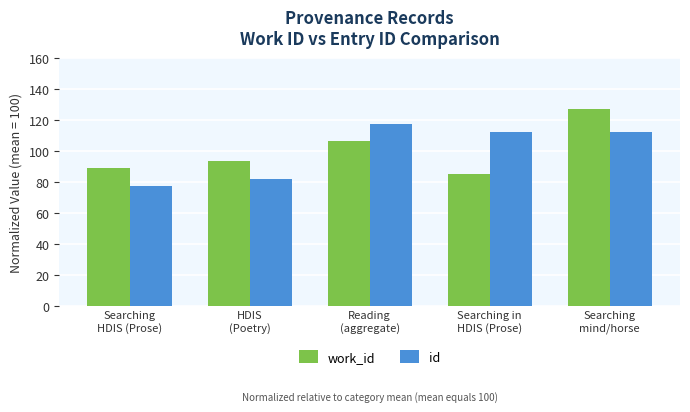

What is the difference between the maximum and minimum values in the work_id series?

42.2